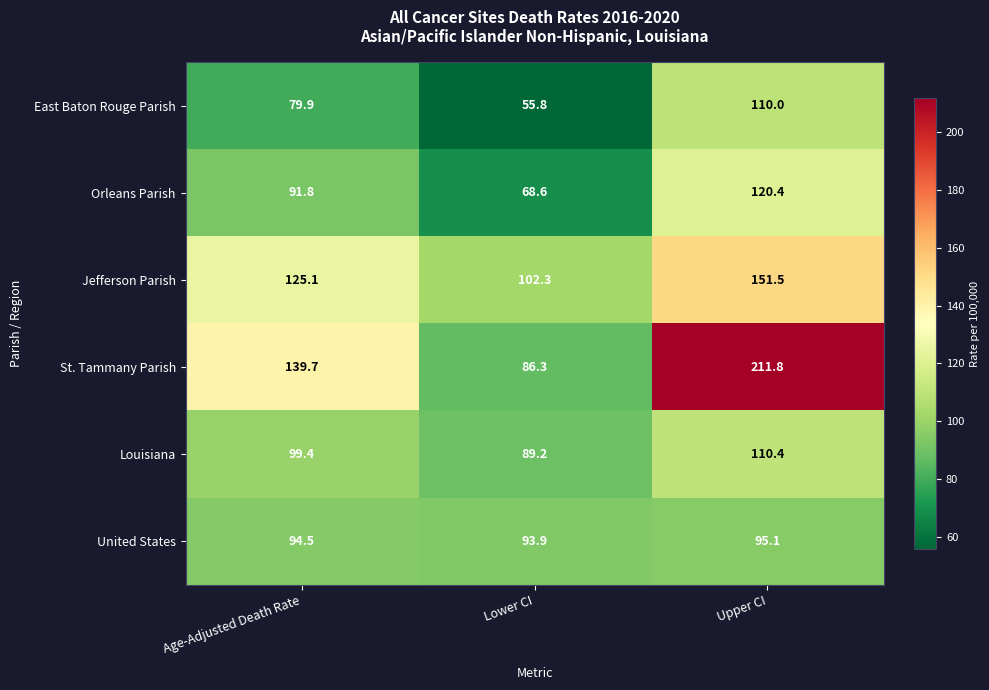

How many series are shown in this chart?

6